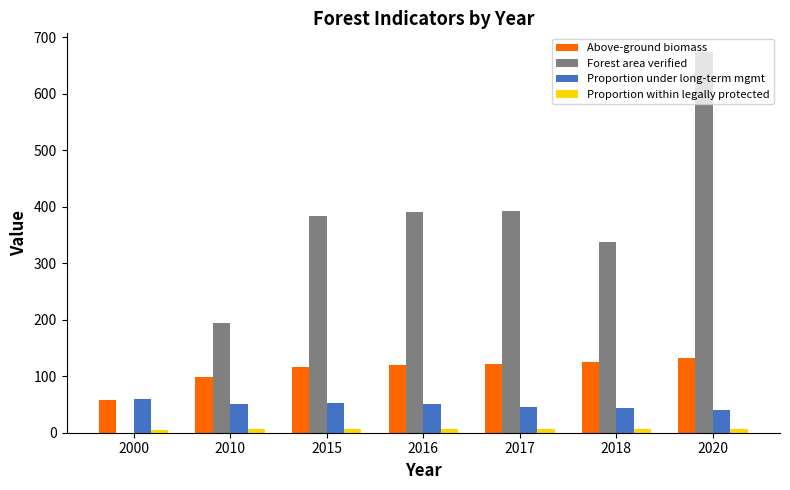

The value of Above-ground biomass at 2018 is 125.5. True or false?

True